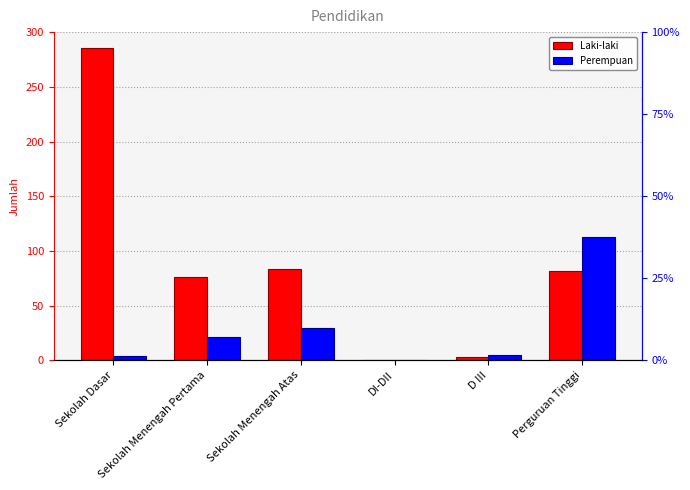

What is the spread (max minus min) of values at Sekolah Menengah Atas?

54